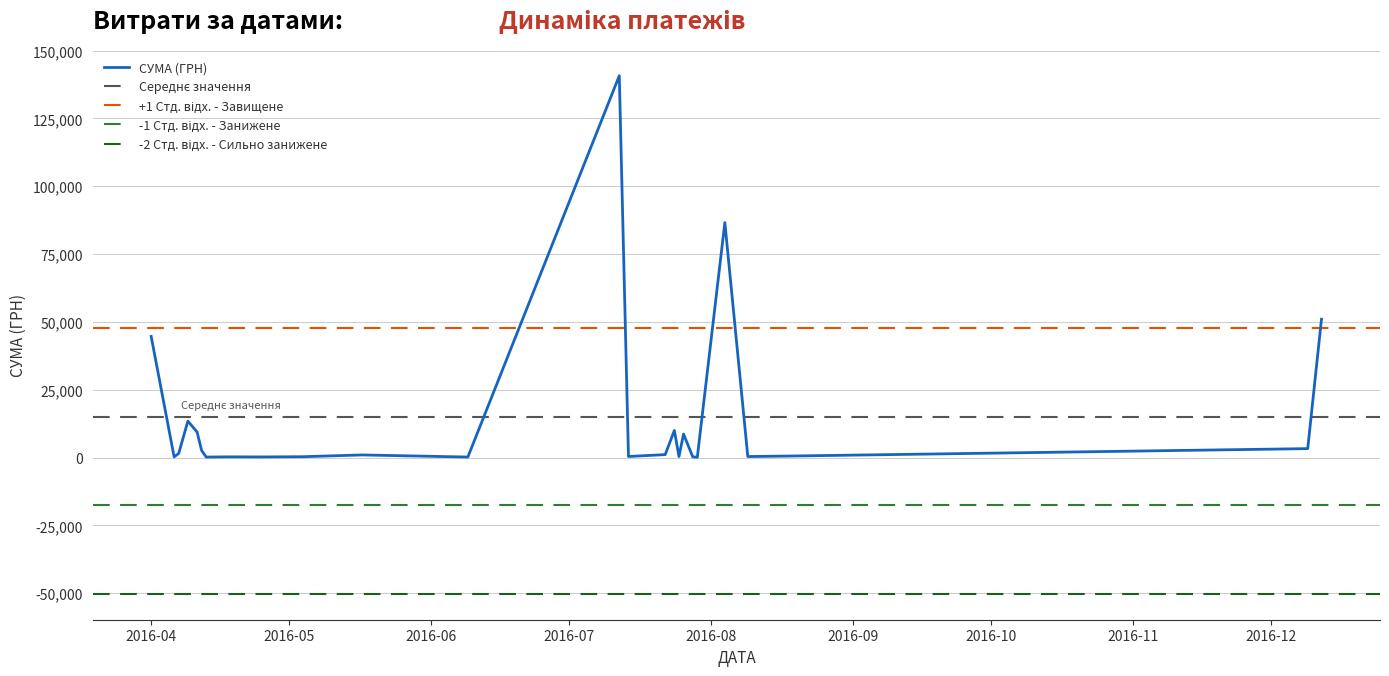

How many data points are less than 1829?

20